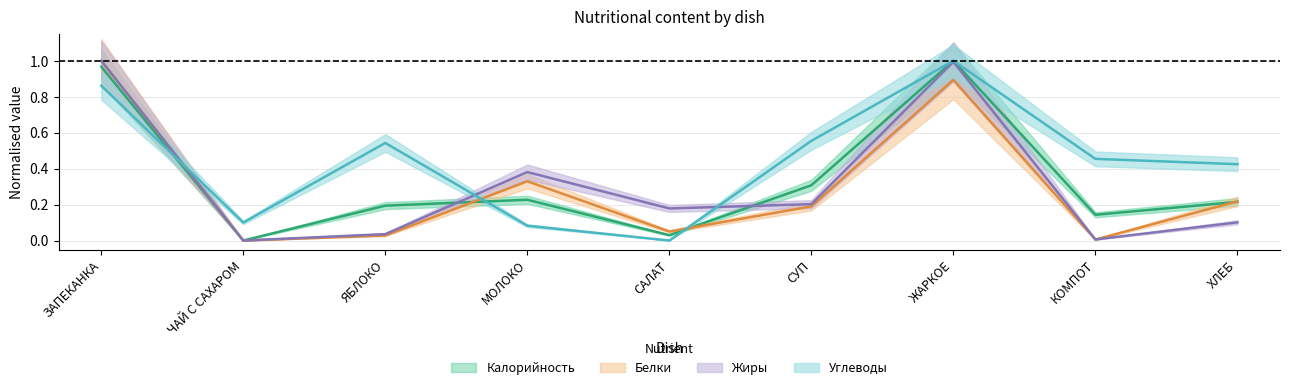

Reading left to right, what are all the values shown in this chart?

Калорийность: 1.0	0.0	0.2	0.2	0.0	0.3	1.0	0.1	0.2
Белки: 1.0	0.0	0.0	0.3	0.1	0.2	0.9	0.0	0.2
Жиры: 1.0	0.0	0.0	0.4	0.2	0.2	1.0	0.0	0.1
Углеводы: 0.9	0.1	0.5	0.1	0.0	0.6	1.0	0.5	0.4